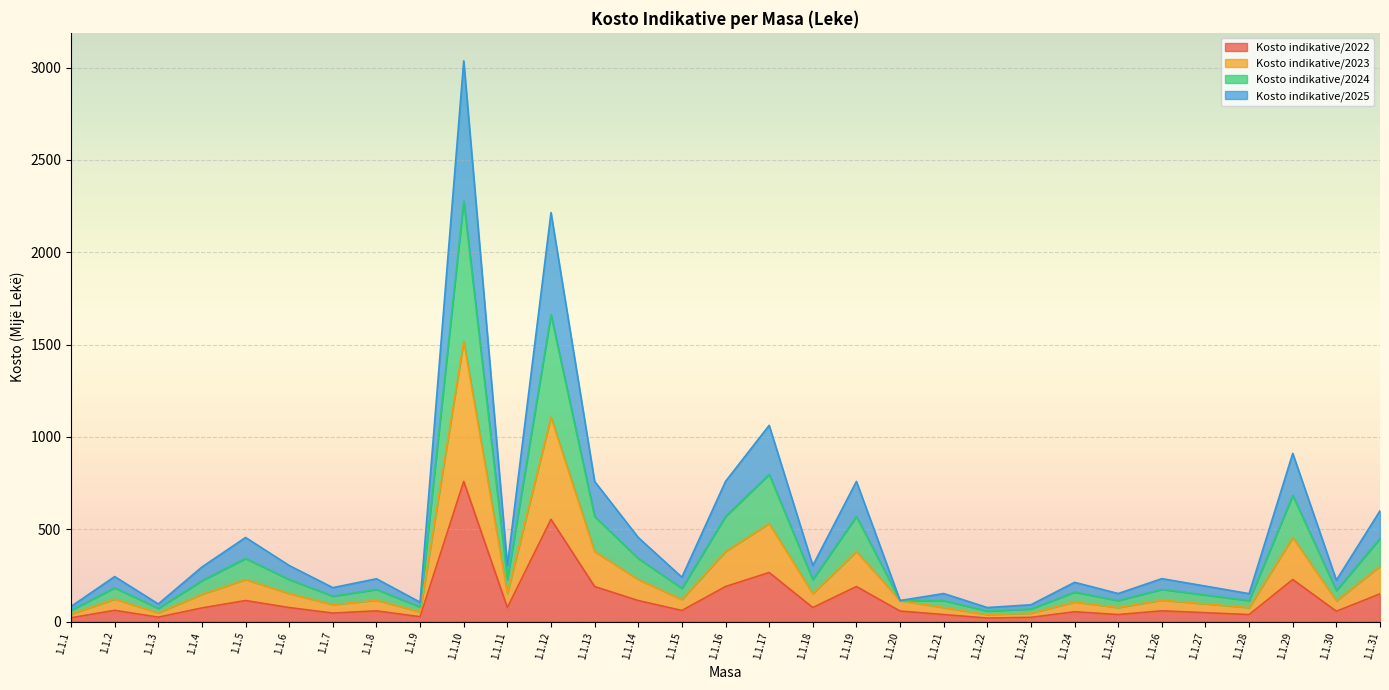

Where is Kosto indikative/2025 nearest to the value 1166?

1.1.17